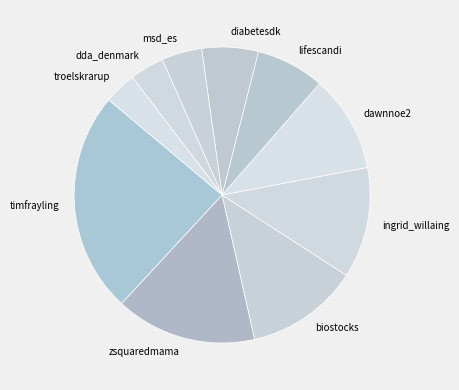

Count the number of slices in the pie.

10